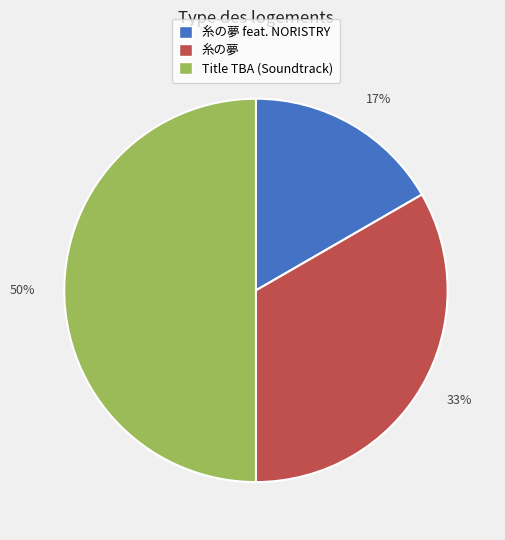

What is the ratio of the value at 糸の夢 feat. NORISTRY to the value at 糸の夢?

0.5